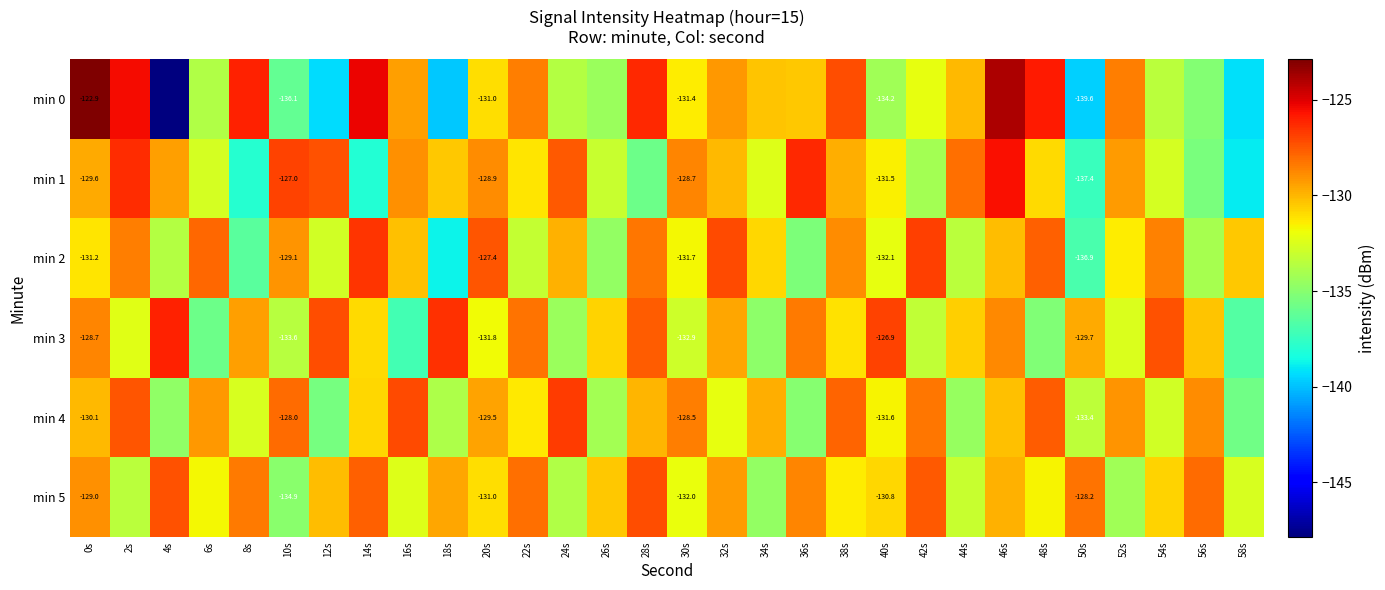

Is the value of min 5 at 30s greater than the value of min 0 at 40s?

Yes